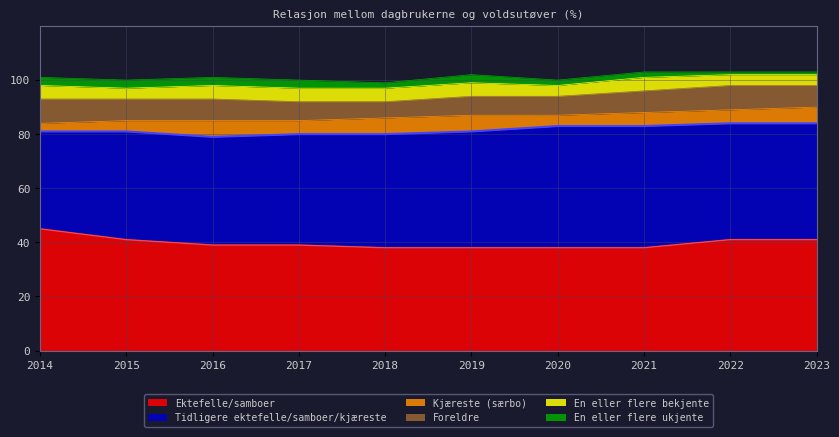

The Foreldre series shows 5 at 2014. True or false?

False